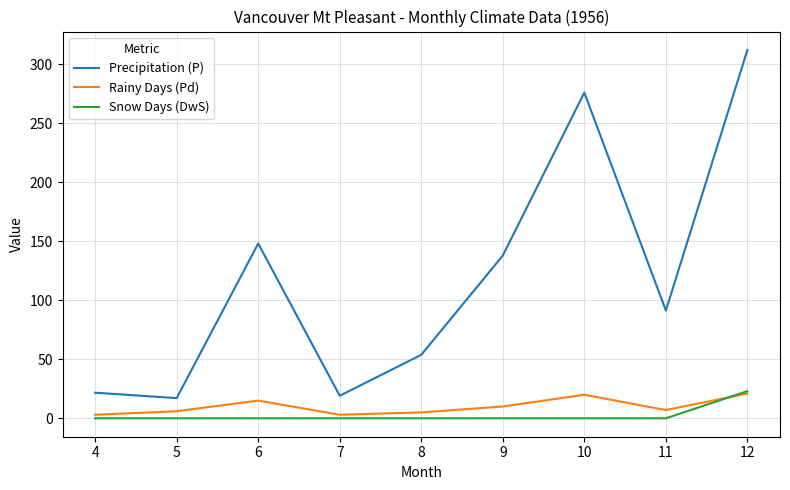

What is the difference between the highest and lowest values at 6?

148.1